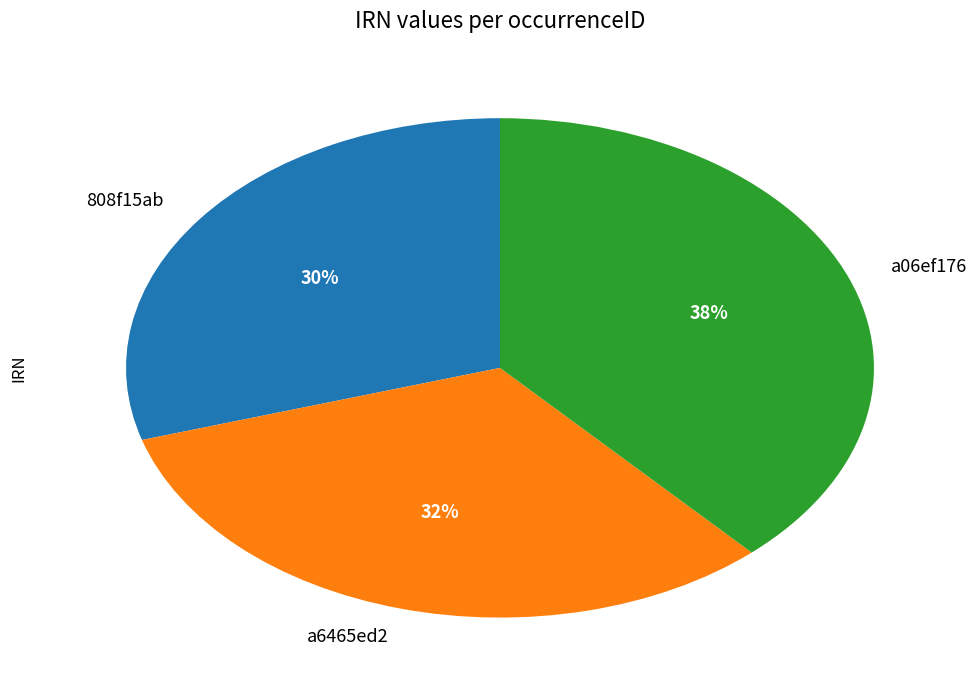

Between a6465ed2 and 808f15ab, which is larger?

a6465ed2